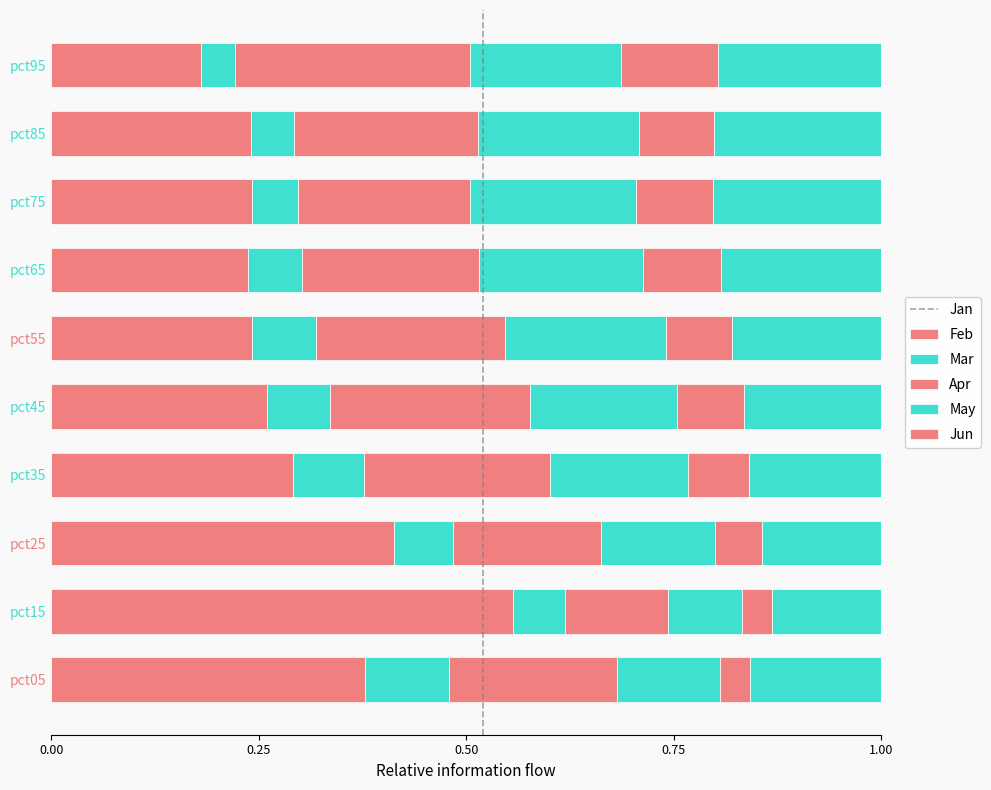

Count the number of data series in this chart.

6